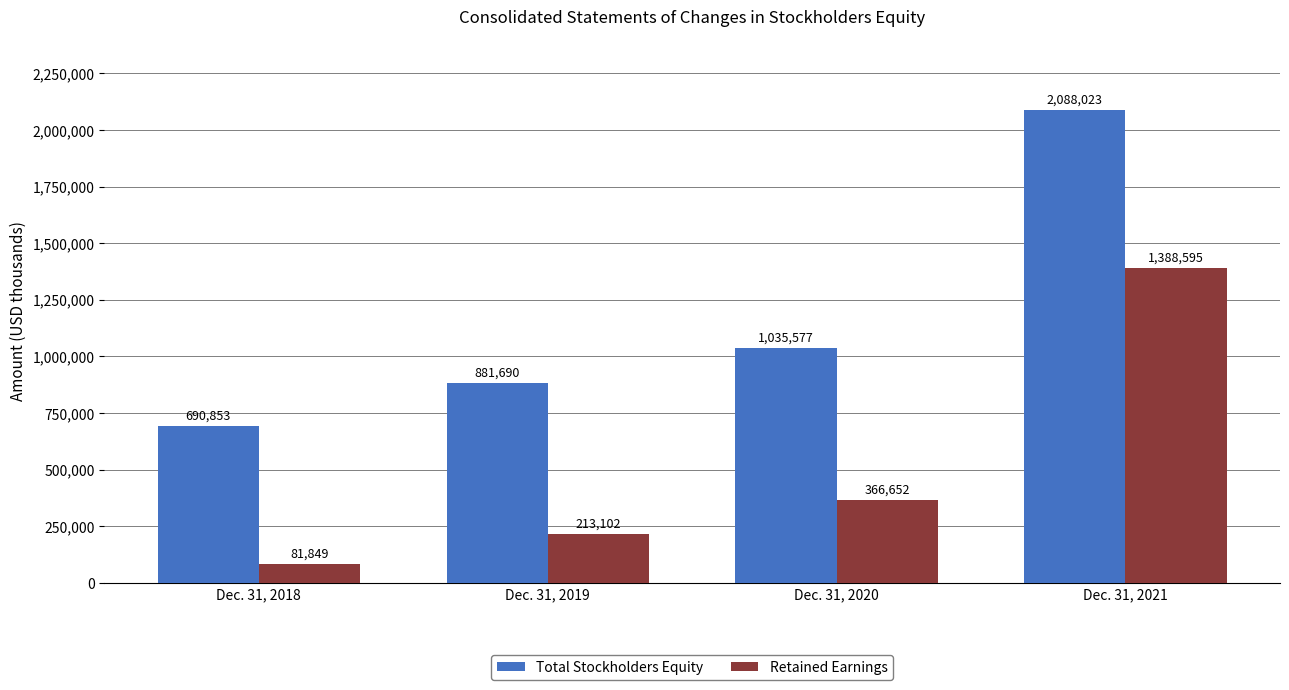

What is the spread (max minus min) of values at Dec. 31, 2018?

609004